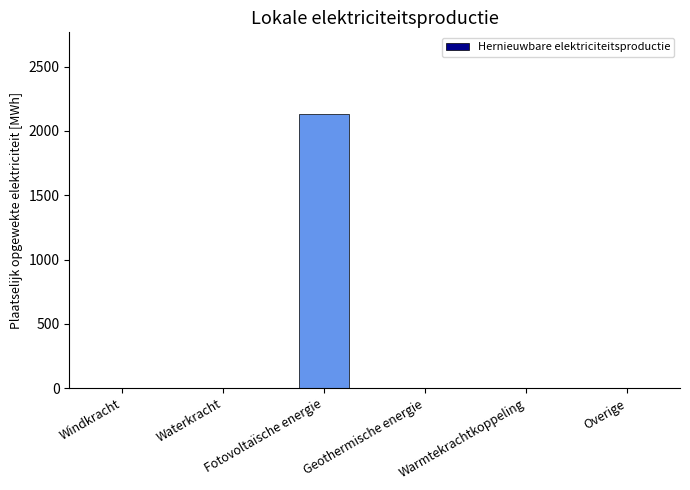

At which category does the chart reach its peak across all series?

Fotovoltaïsche energie